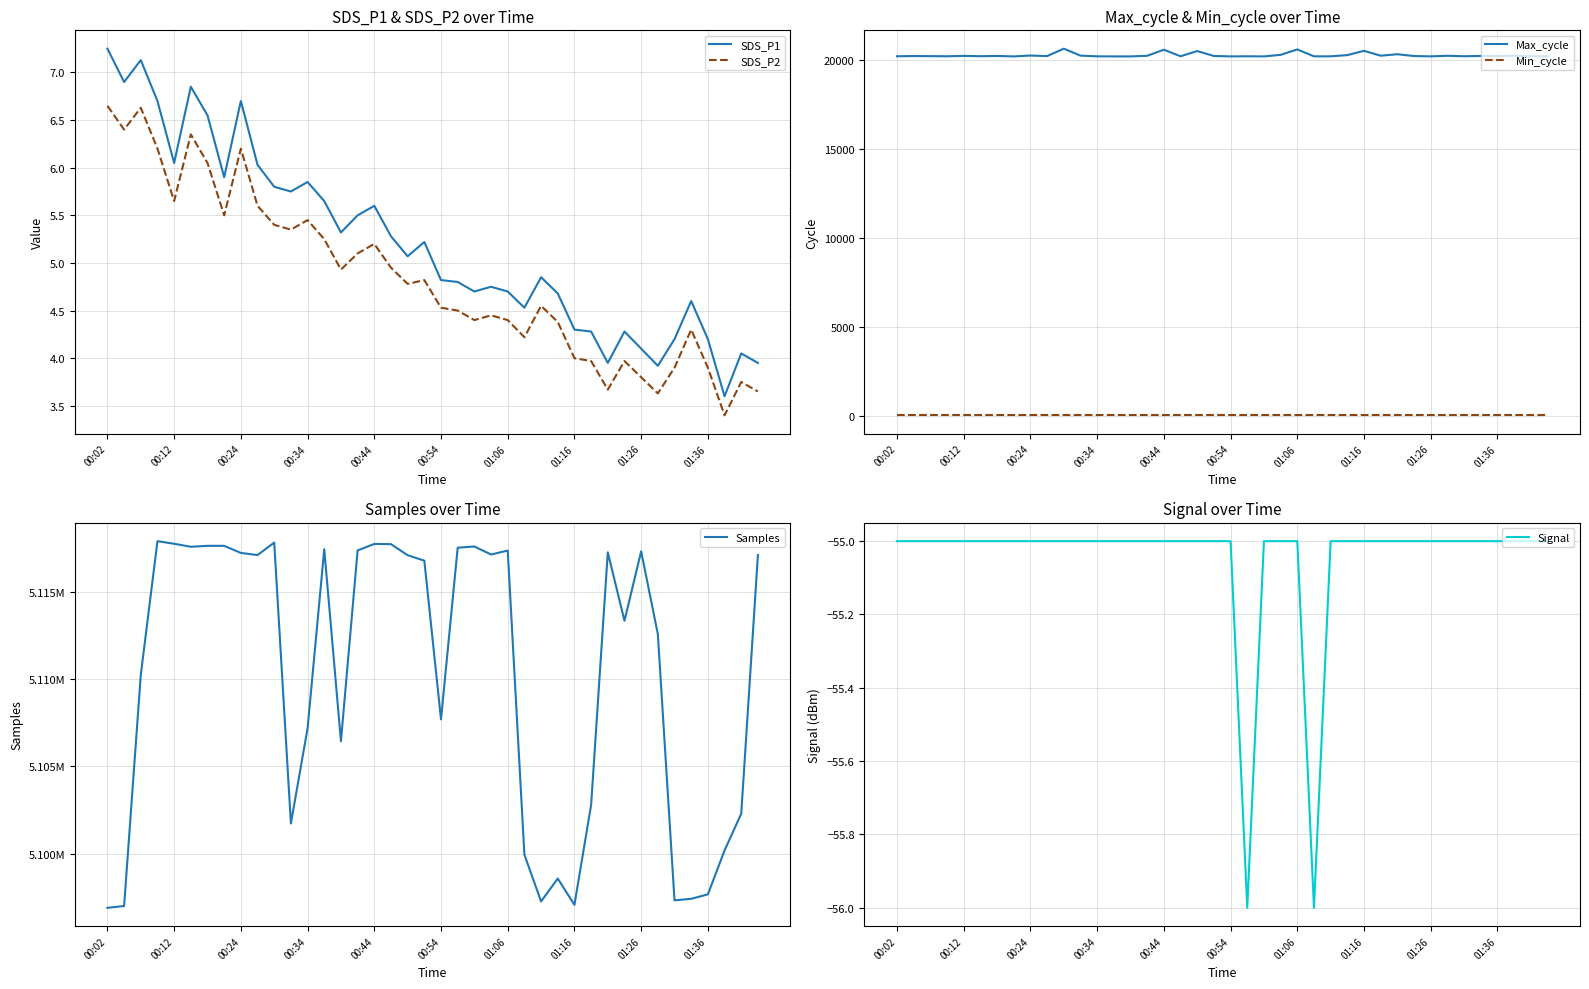

What is the minimum value for Min_cycle?

28